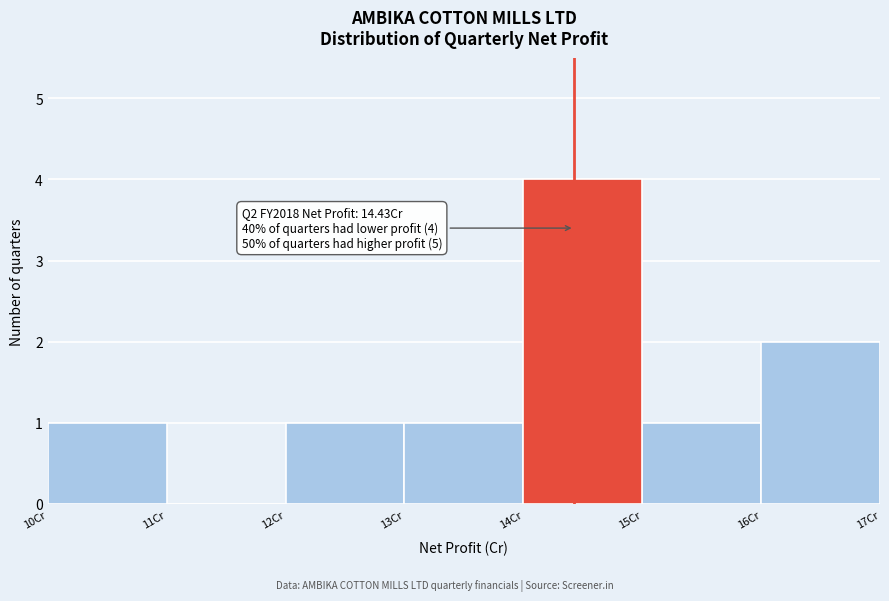

Which range on the x-axis has the tallest bar?

14 to 15